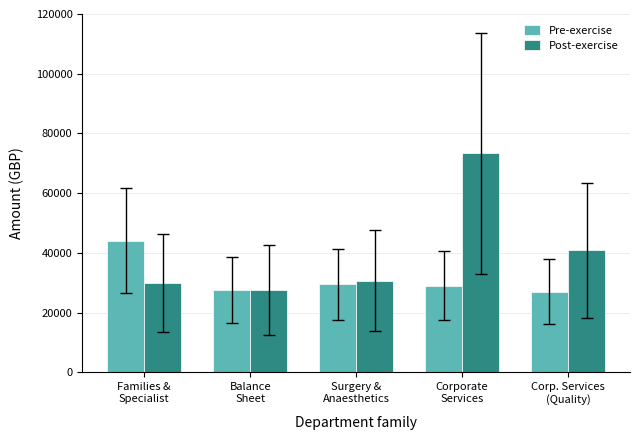

What is the difference between the second highest and second lowest values in the Post-exercise series?

10890.2